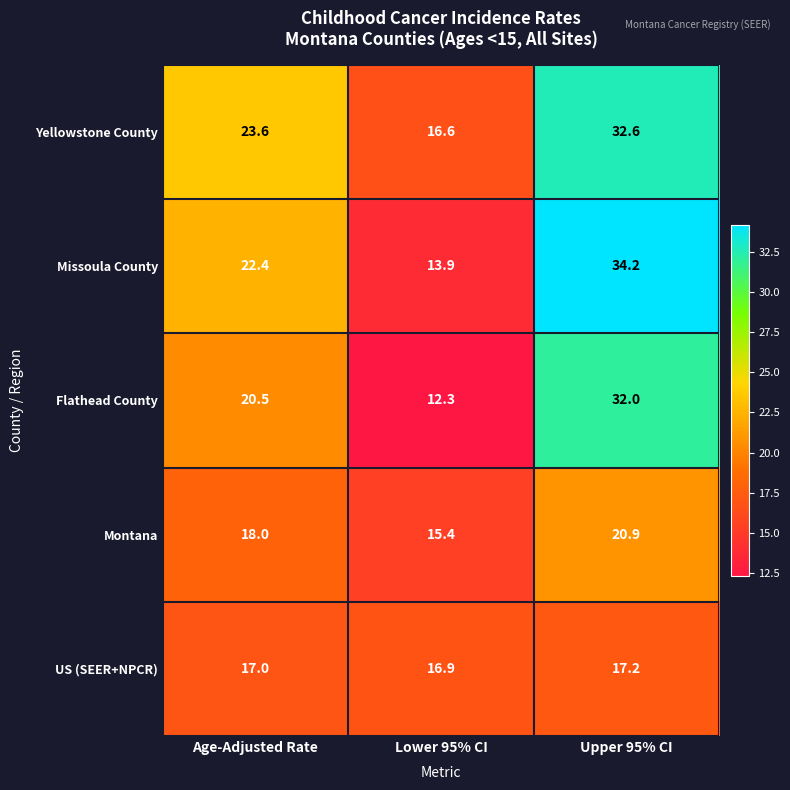

Reading right to left, transcribe all the data shown in this chart.

Yellowstone County: Upper 95% CI=32.6	Lower 95% CI=16.6	Age-Adjusted Rate=23.6
Missoula County: Upper 95% CI=34.2	Lower 95% CI=13.9	Age-Adjusted Rate=22.4
Flathead County: Upper 95% CI=32.0	Lower 95% CI=12.3	Age-Adjusted Rate=20.5
Montana: Upper 95% CI=20.9	Lower 95% CI=15.4	Age-Adjusted Rate=18.0
US (SEER+NPCR): Upper 95% CI=17.2	Lower 95% CI=16.9	Age-Adjusted Rate=17.0